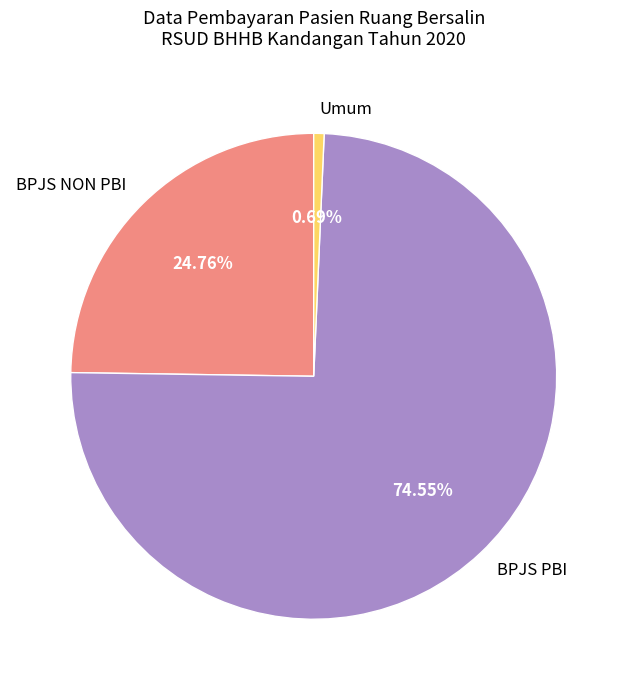

Which slice represents more than half of the pie?

BPJS PBI